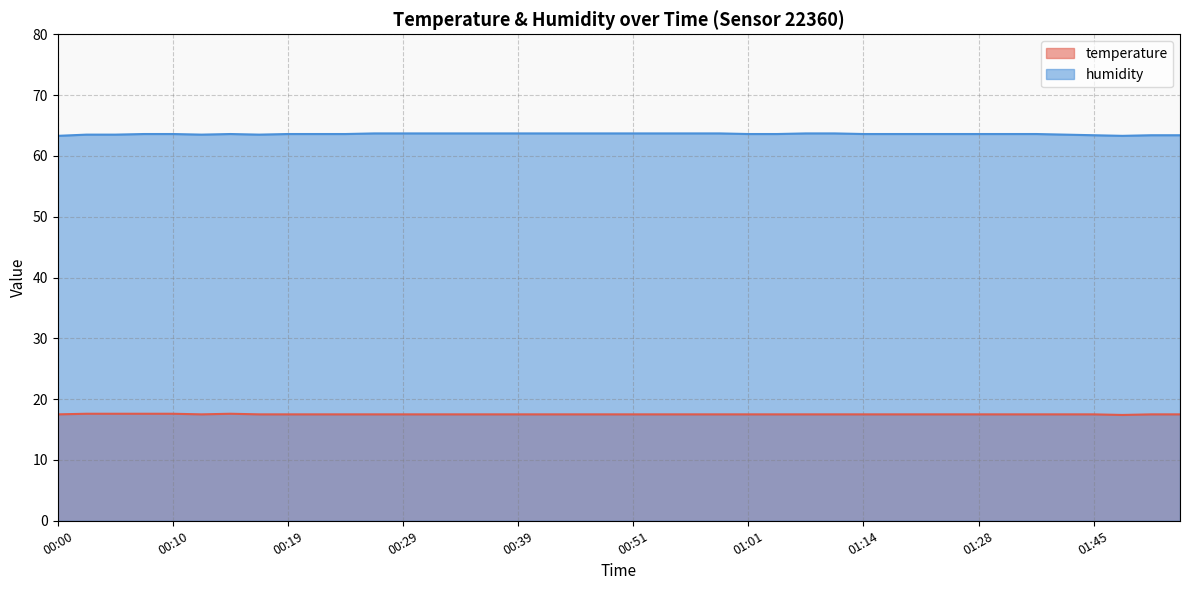

Is the value of humidity at 00:10 greater than the value of temperature at 00:39?

Yes